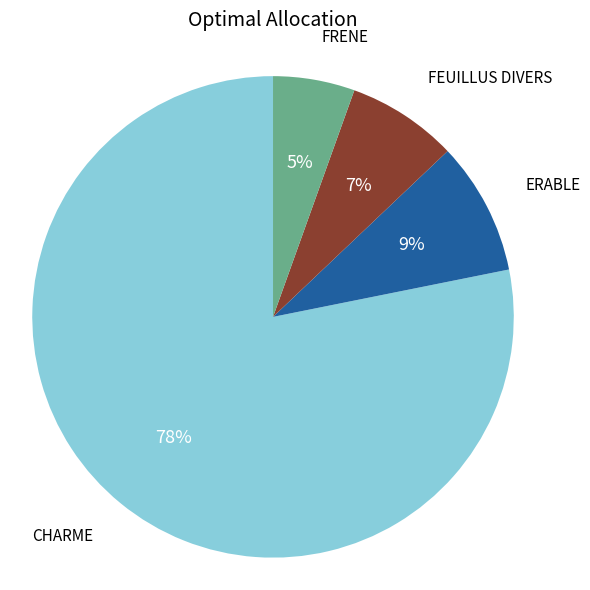

To the nearest percent, what percentage of the pie is FEUILLUS DIVERS?

7%